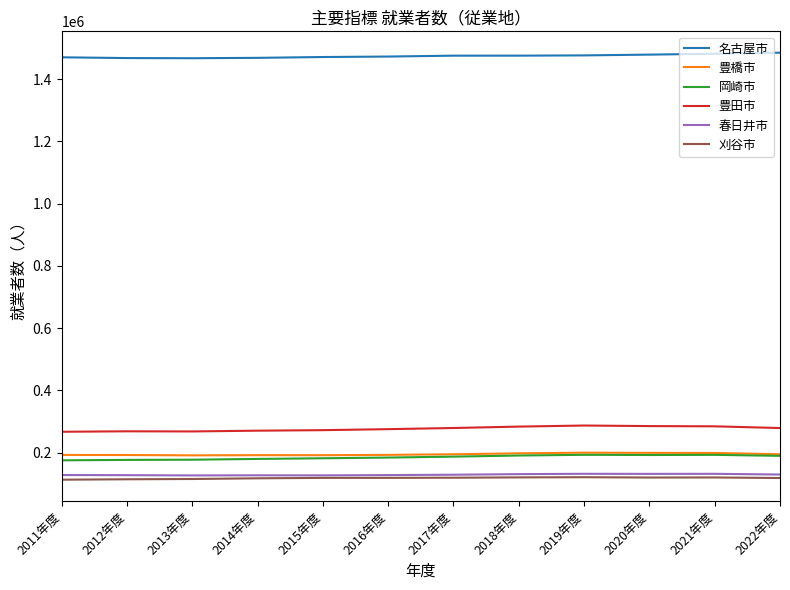

What are all the series names shown in the legend?

名古屋市, 豊橋市, 岡崎市, 豊田市, 春日井市, 刈谷市